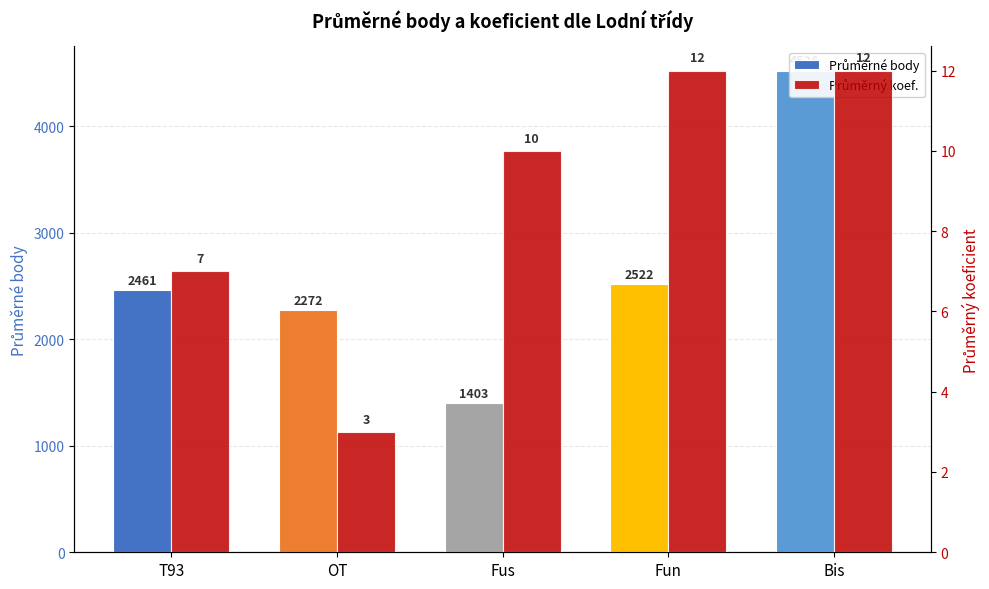

What is the average value of the Průměrný koef. series?

9